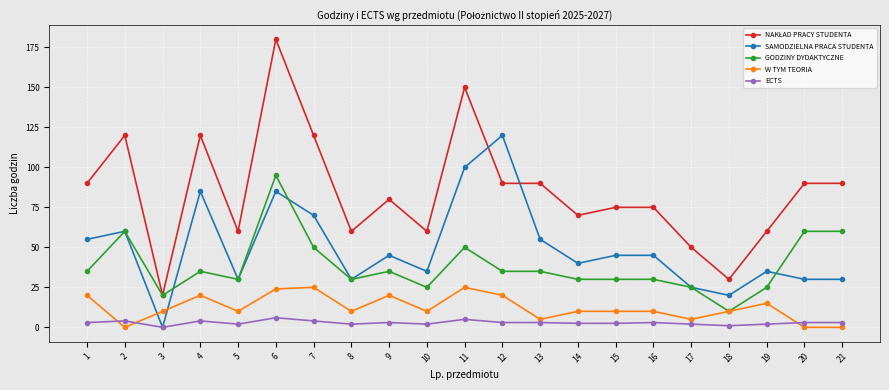

At which label does GODZINY DYDAKTYCZNE reach its peak?

6